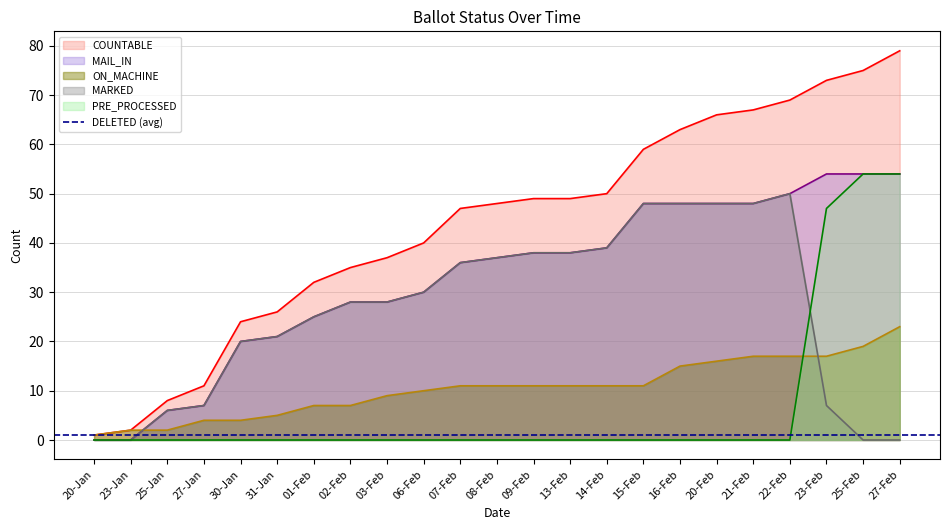

True or false: MARKED has more than 0 points higher than both neighbors.

True